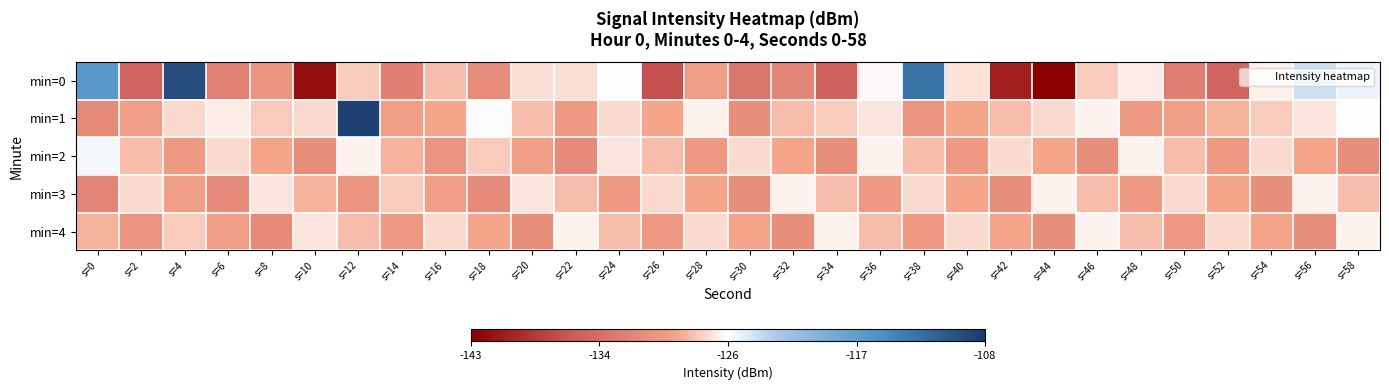

Which series has the largest total across all categories?

min=1